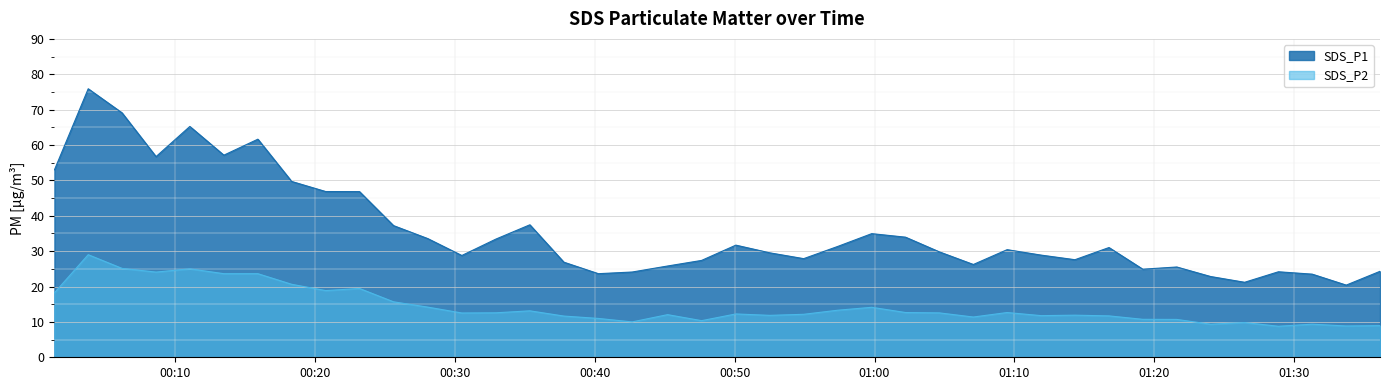

What is the minimum value shown in the chart?

8.8